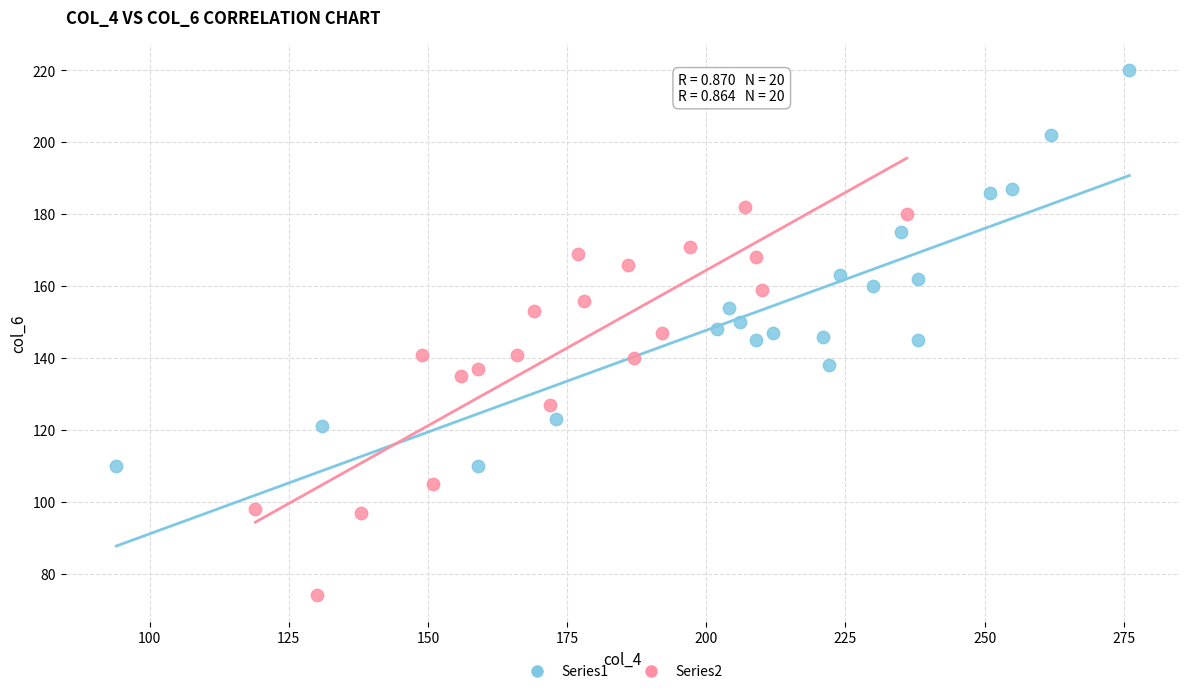

Which series reaches the minimum Y coordinate?

Series2